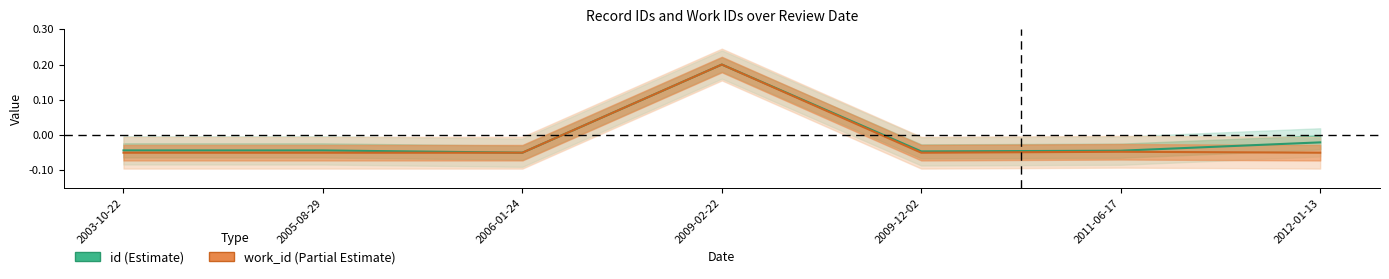

In work_id, how many points are lower than both neighbors (excluding endpoints)?

1